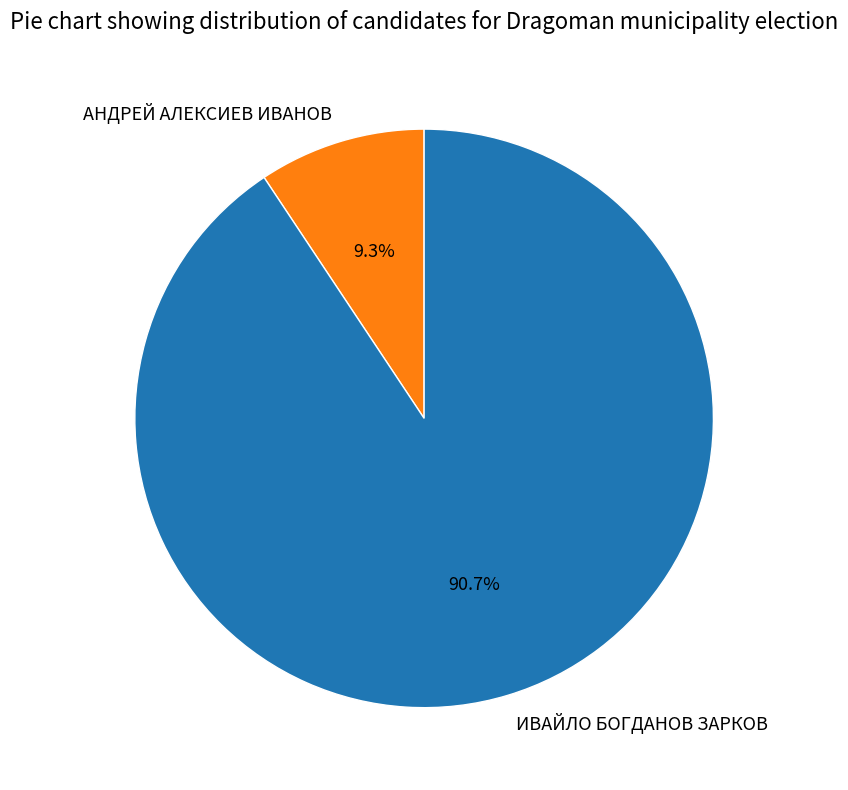

Is it true that ИВАЙЛО БОГДАНОВ ЗАРКОВ is 99% of the pie?

False